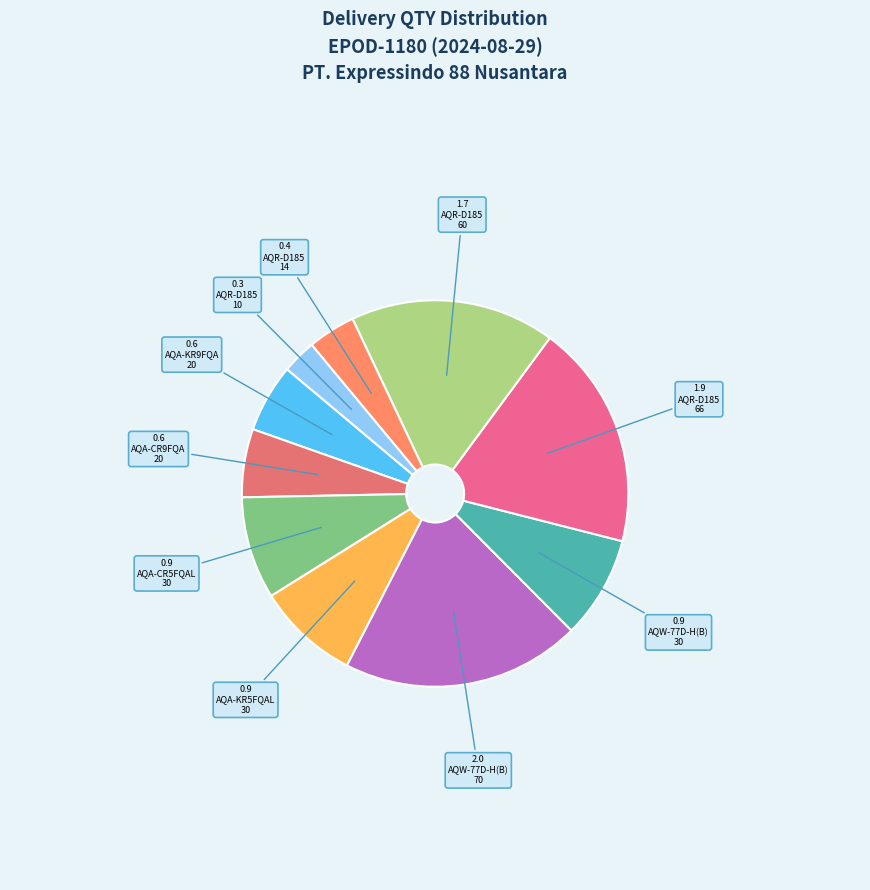

How many slices are in this pie chart?

10